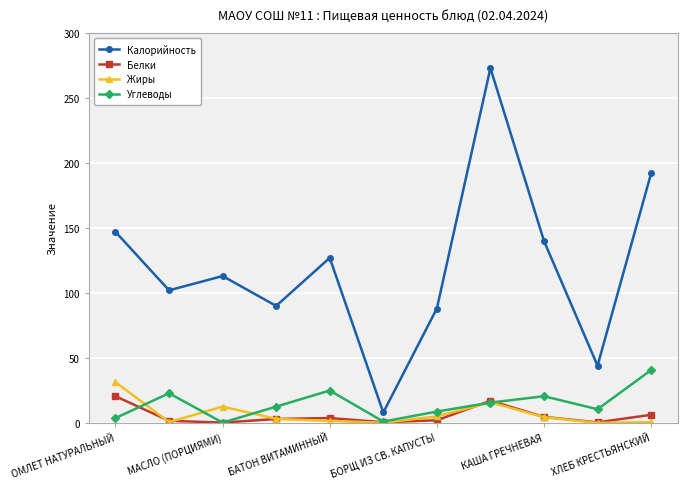

What is the maximum value shown in the chart?

273.0